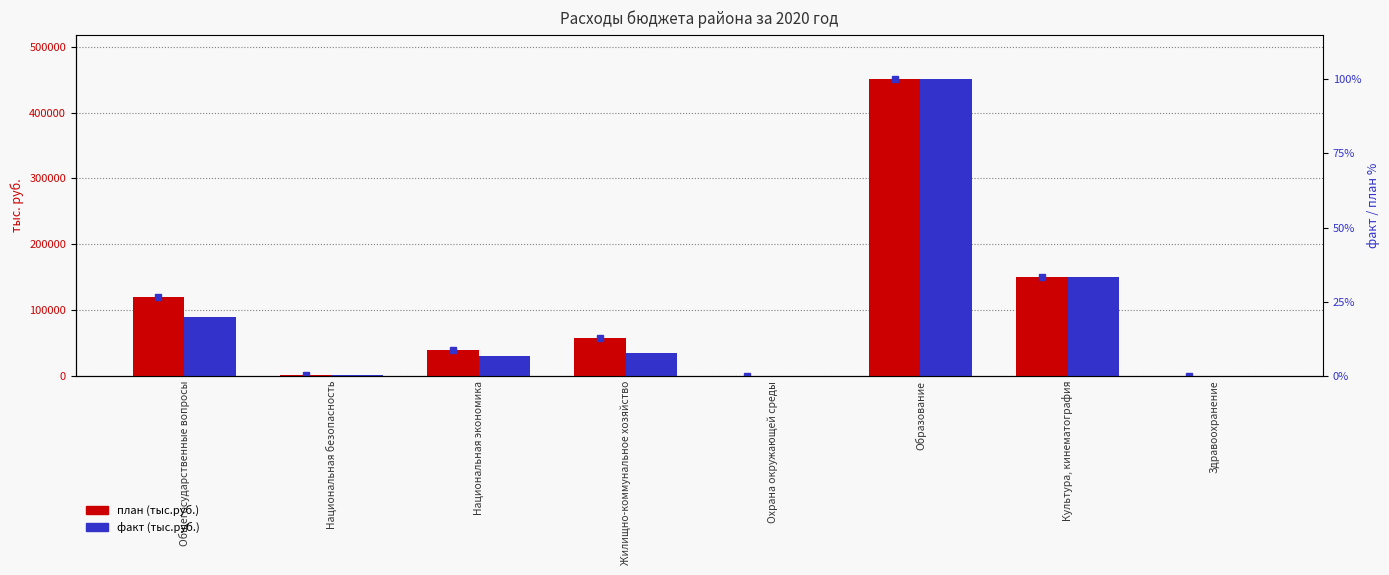

What position from the left is Общегосударственные вопросы?

1